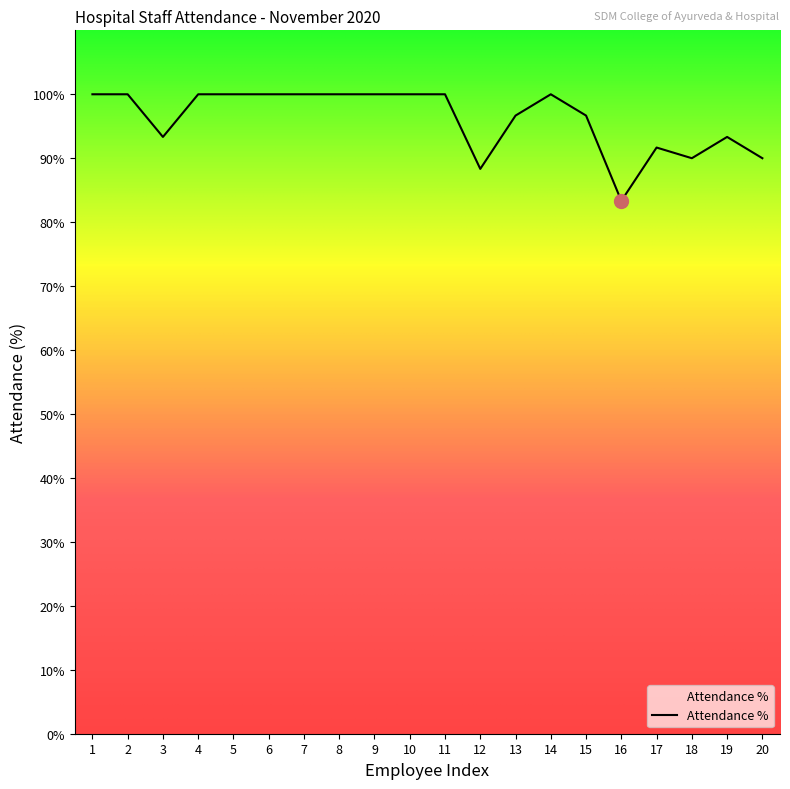

What is the minimum value shown in the chart?

83.3